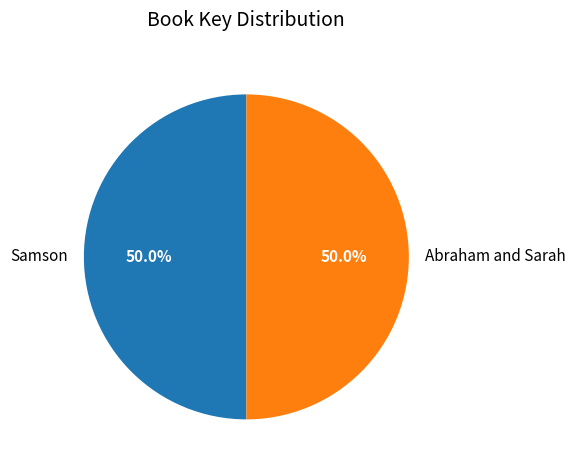

Approximately how many times larger is the value at Abraham and Sarah compared to Samson?

1.0